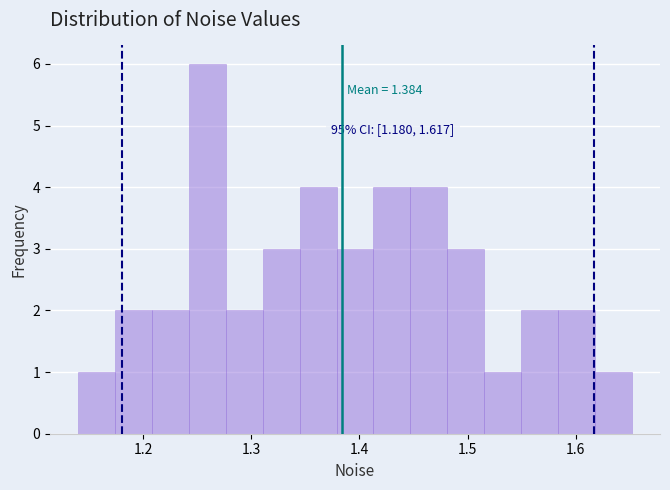

Read against the x-axis, roughly where is the centre of the tallest bar?

1.26